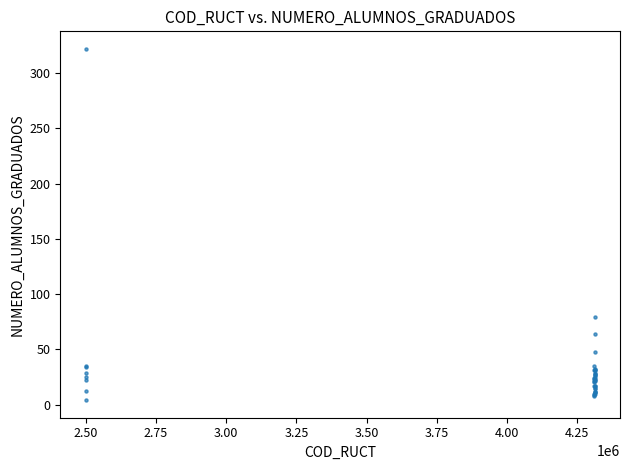

What Y value in the scatter plot is closest to 163?

79